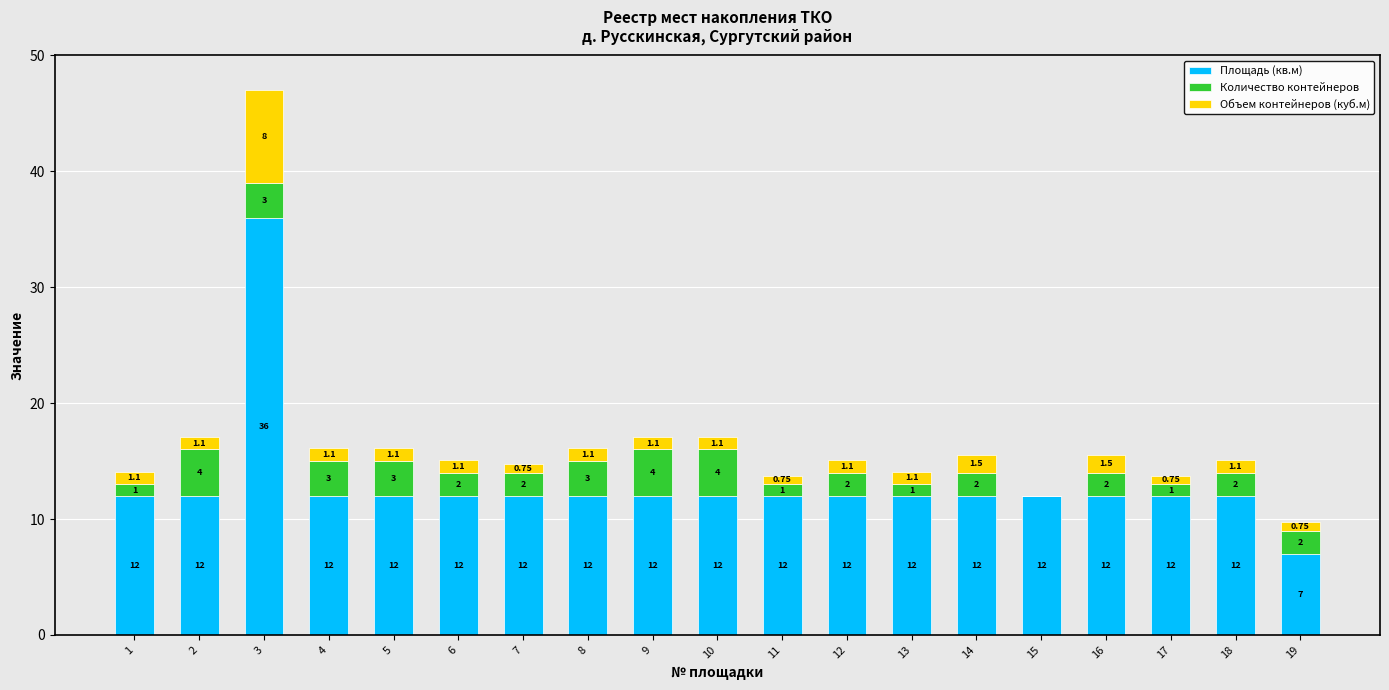

What is the sum of the Площадь (кв.м) values at 16 and 12?

24.0